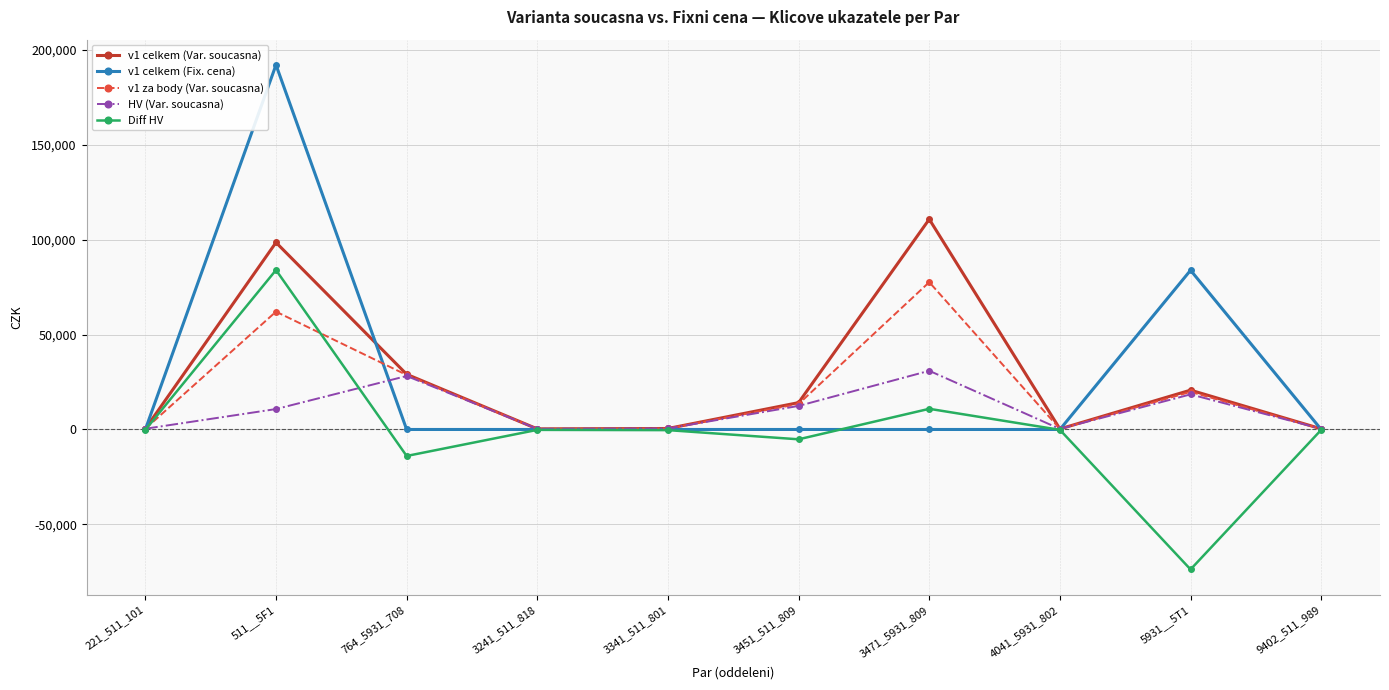

What is the value of the HV (Var. soucasna) point at the 4th from the left?

312.7